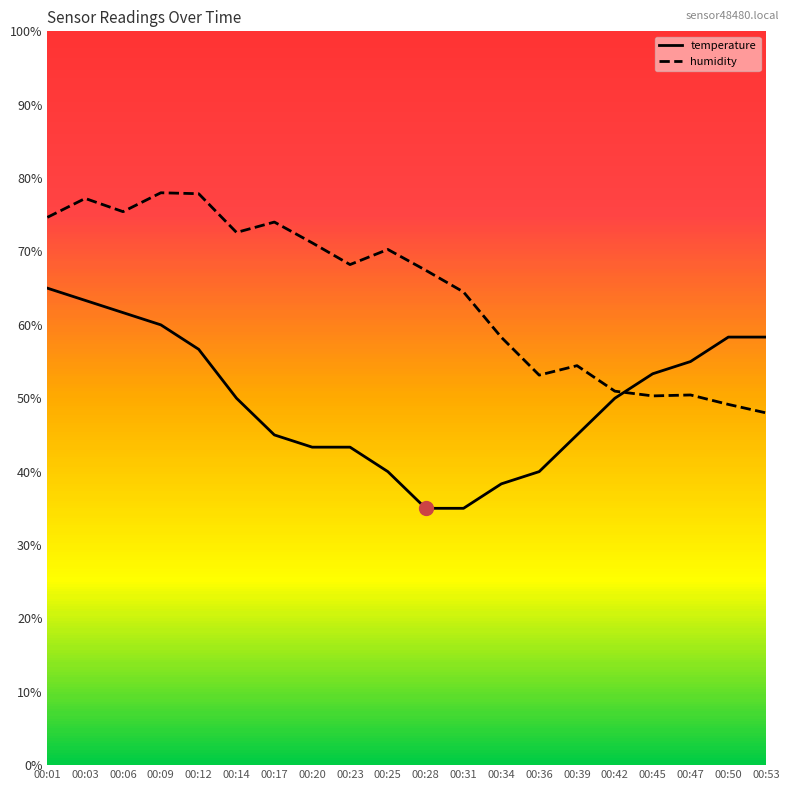

Reading left to right, transcribe all the data shown in this chart.

temperature: 65.0	63.3	61.7	60.0	56.7	50.0	45.0	43.3	43.3	40.0	35.0	35.0	38.3	40.0	45.0	50.0	53.3	55.0	58.3	58.3
humidity: 74.7	77.2	75.4	78.0	77.9	72.6	74.0	71.2	68.2	70.3	67.4	64.5	58.3	53.2	54.4	51.0	50.3	50.4	49.2	48.0